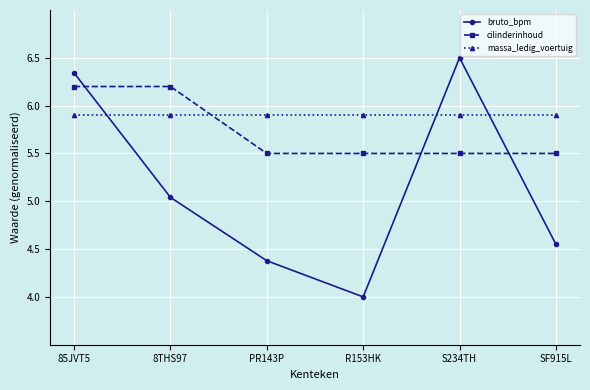

What are all the series names shown in the legend?

bruto_bpm, cilinderinhoud, massa_ledig_voertuig